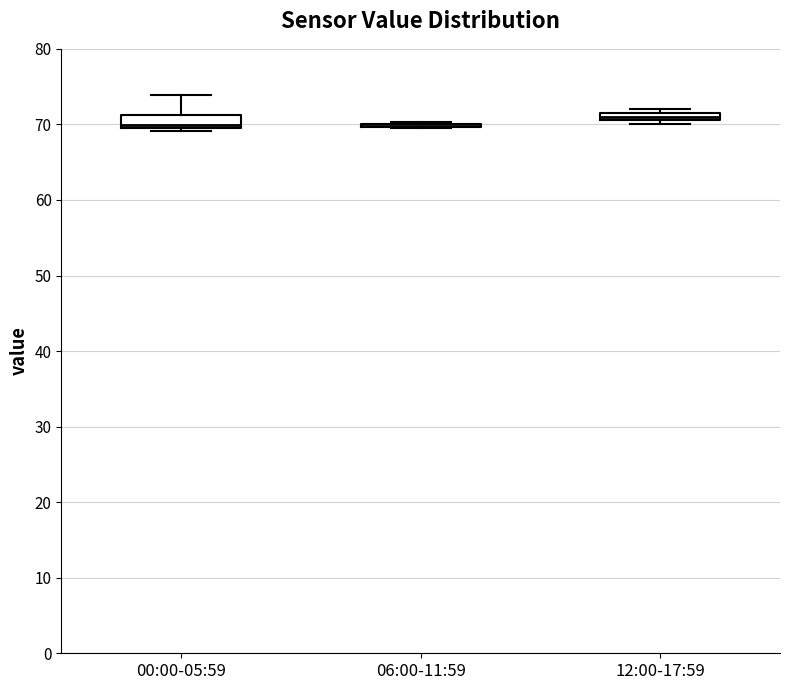

Where does the upper whisker of the box for 00:00-05:59 end on the y-axis? The values are not printed on the chart, so give them approximately, as read against the axis.

74